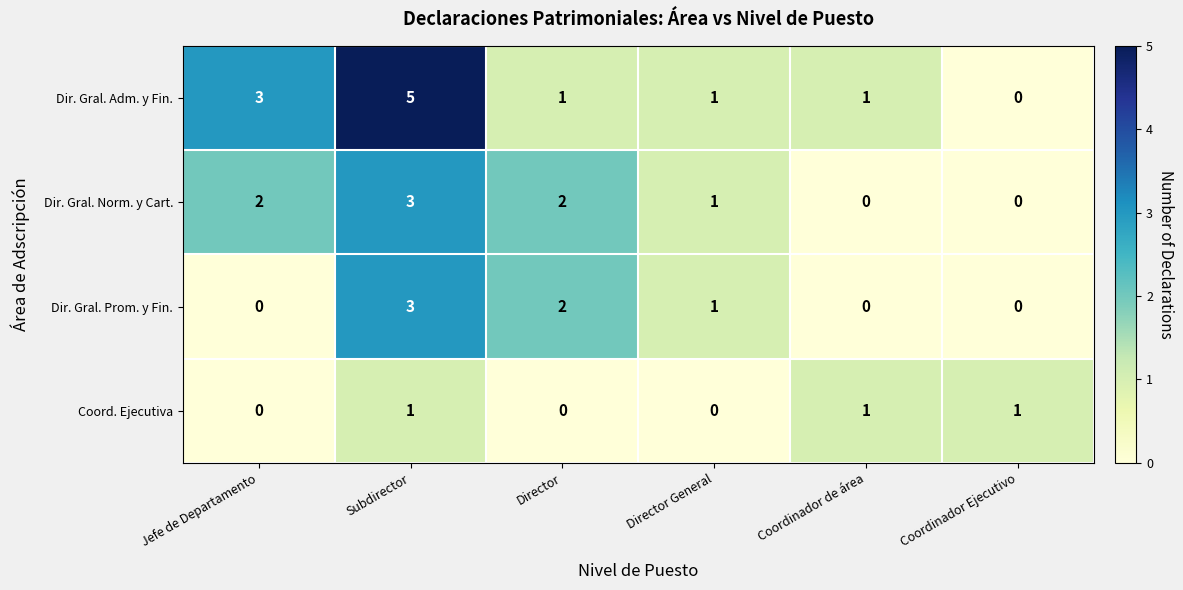

What is the sum of all Dir. Gral. Prom. y Fin. values?

6